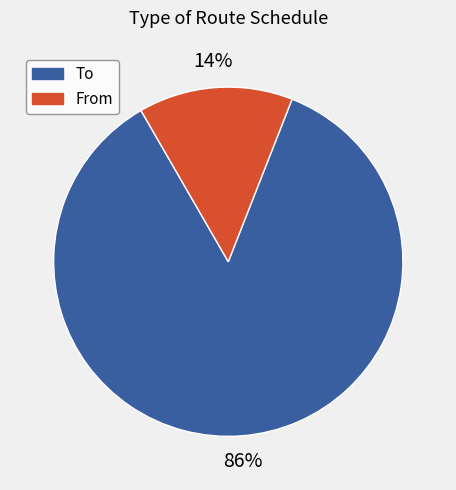

To the nearest percent, what percentage of the pie is To?

86%